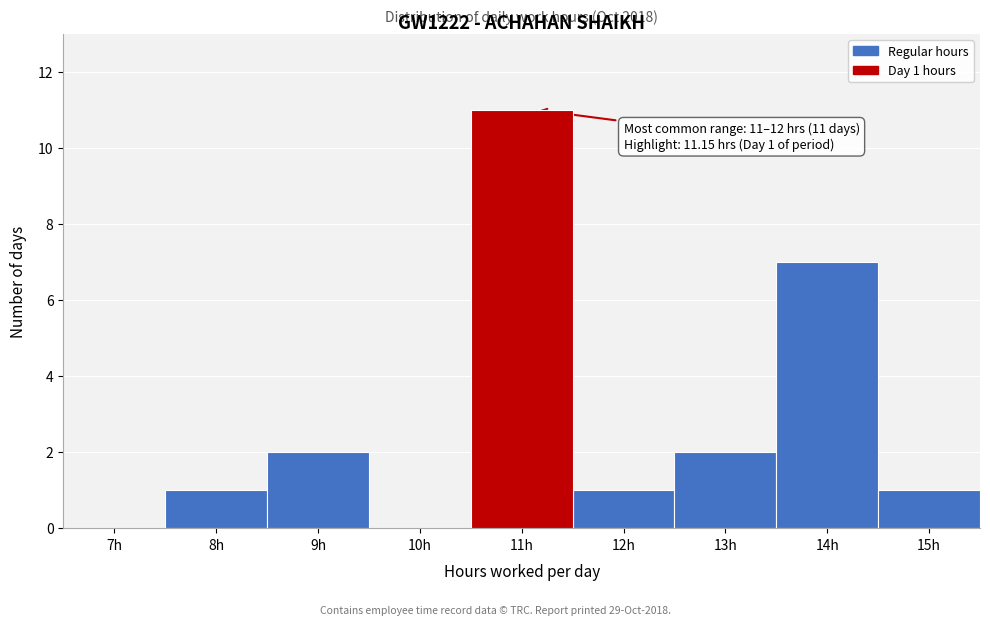

Reading left to right, list all the values displayed in this chart.

7h=0	8h=1	9h=2	10h=0	11h=11	12h=1	13h=2	14h=7	15h=1